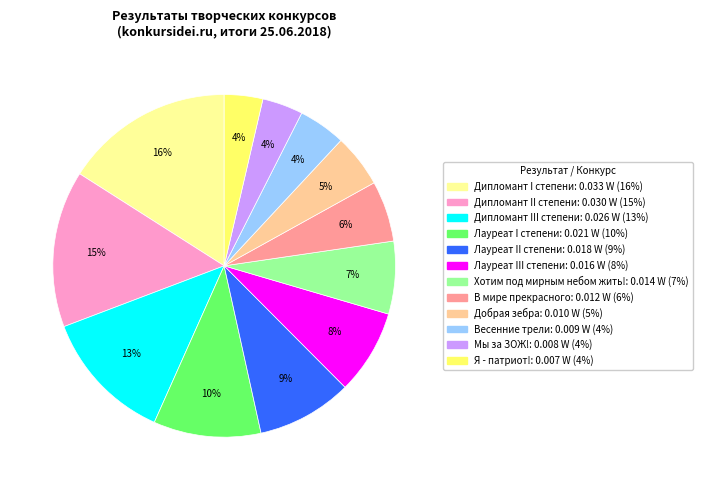

To the nearest percent, what is the difference between the Мы за ЗОЖ! and Дипломант I степени slice percentages?

12%